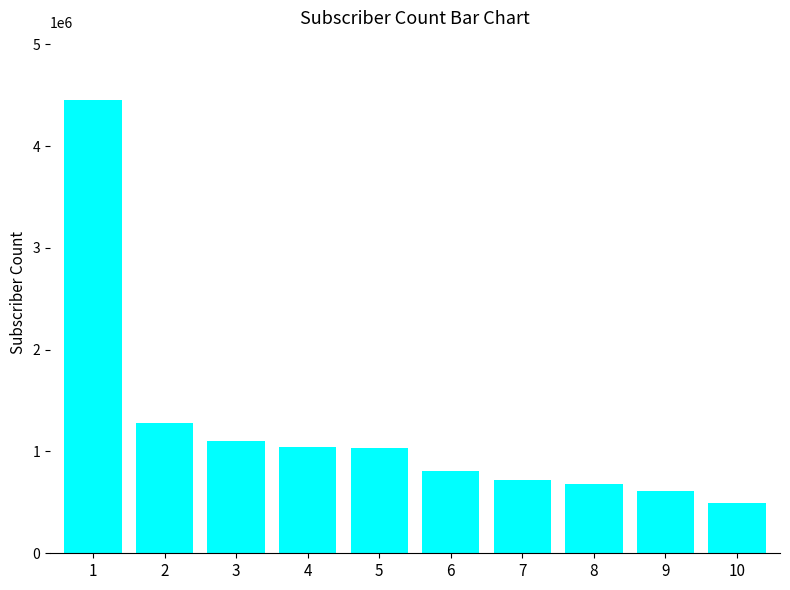

What is the difference between the maximum and second lowest values?

3840000